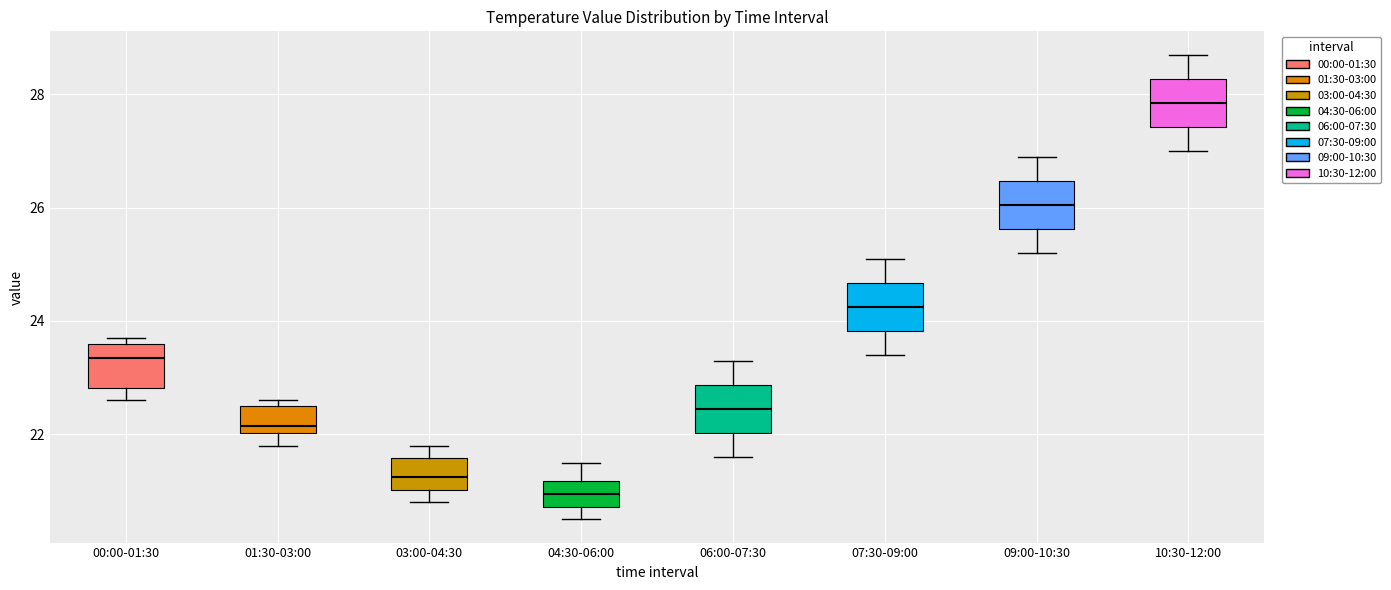

Where is the lower edge of the box for 03:00-04:30 on the y-axis? The values are not printed on the chart, so give them approximately, as read against the axis.

21.0